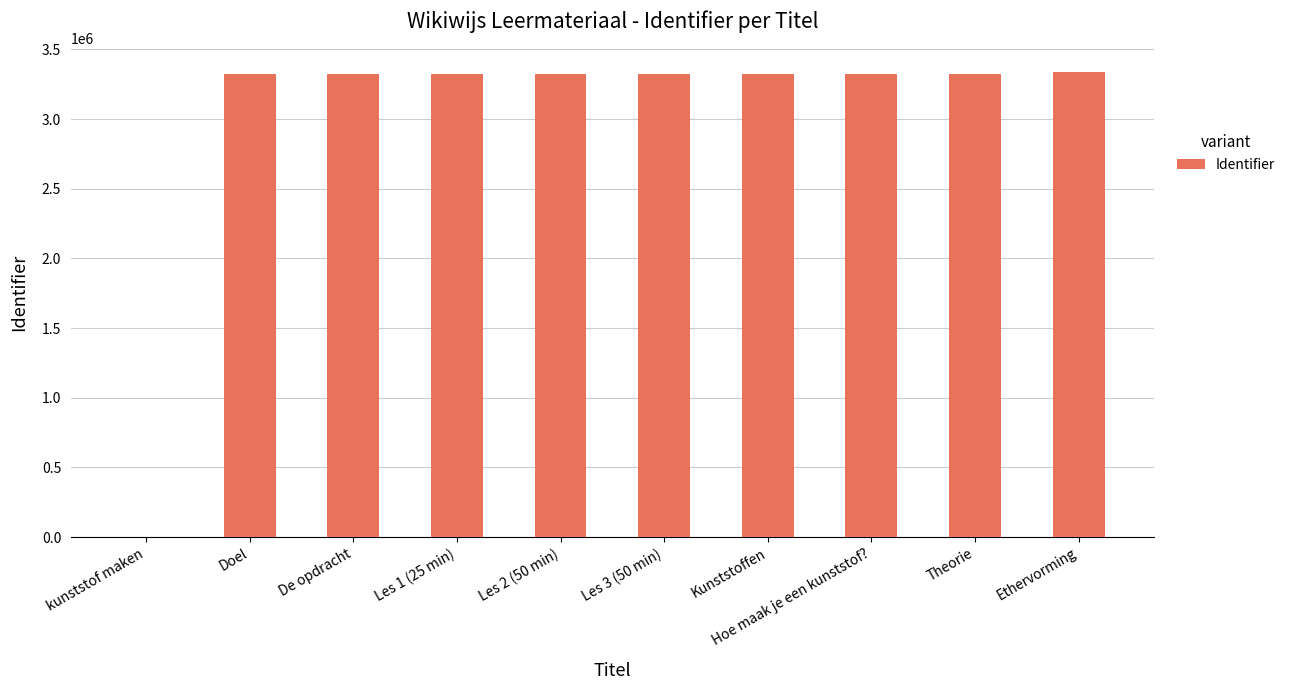

What is the sum of the values at kunststof maken and Theorie?

3321736